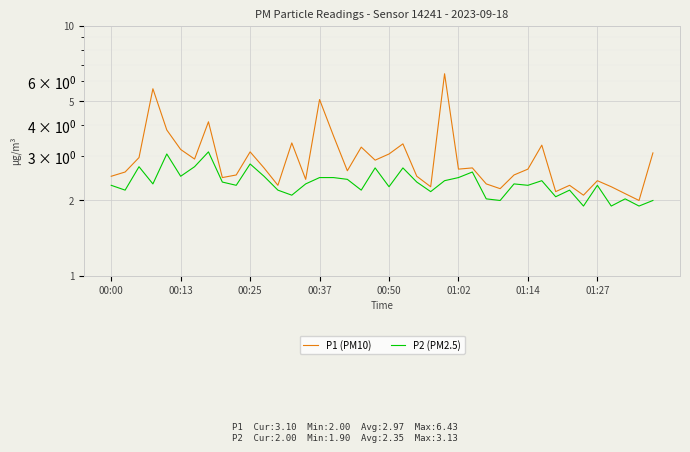

At how many categories does at least one series exceed 2?

39